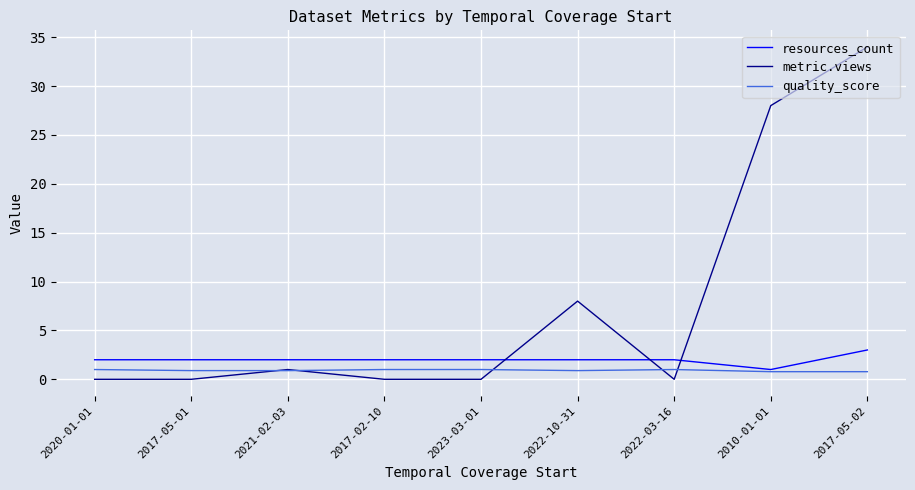

At which category does the chart reach its peak across all series?

2017-05-02